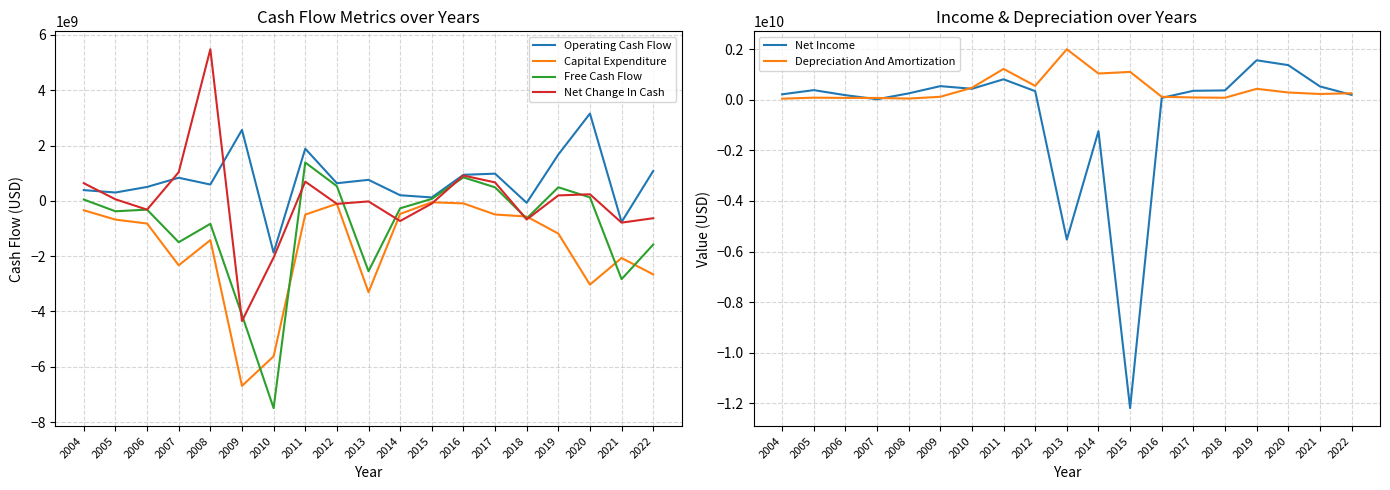

What is the sum of all Capital Expenditure values?

-32425976156